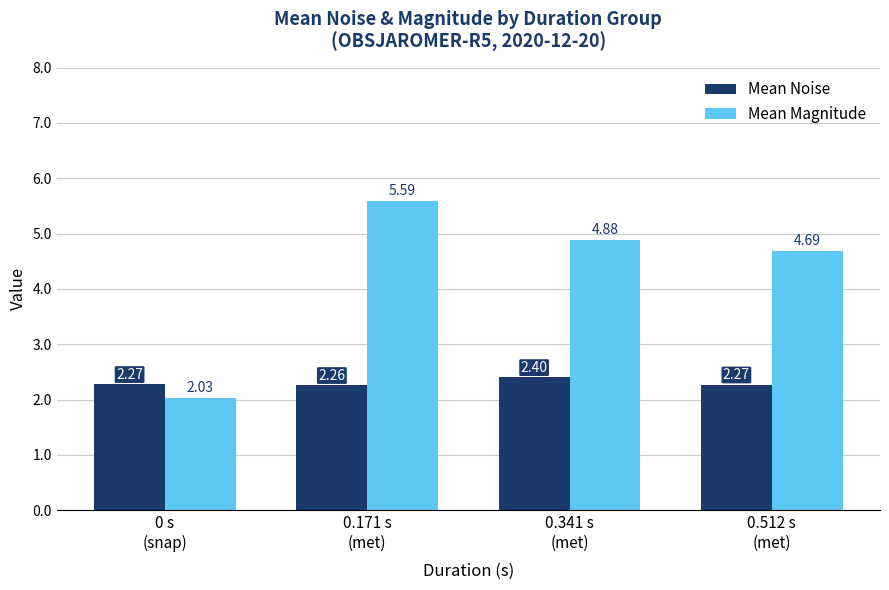

List the labels in order of Mean Magnitude value, smallest first.

0 s
(snap), 0.512 s
(met), 0.341 s
(met), 0.171 s
(met)